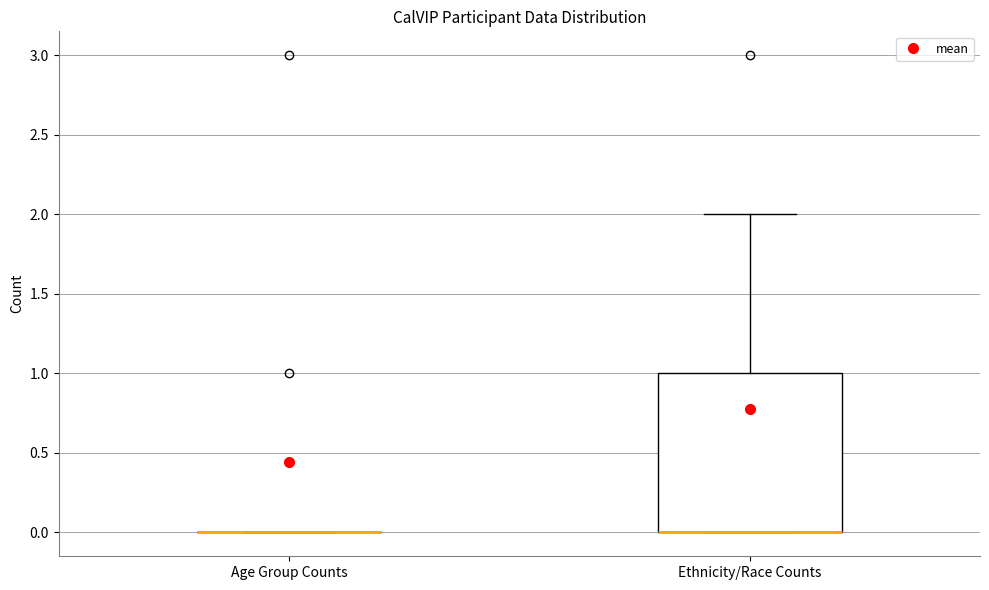

Which box is the tallest, from its lower edge to its upper edge?

Ethnicity/Race Counts